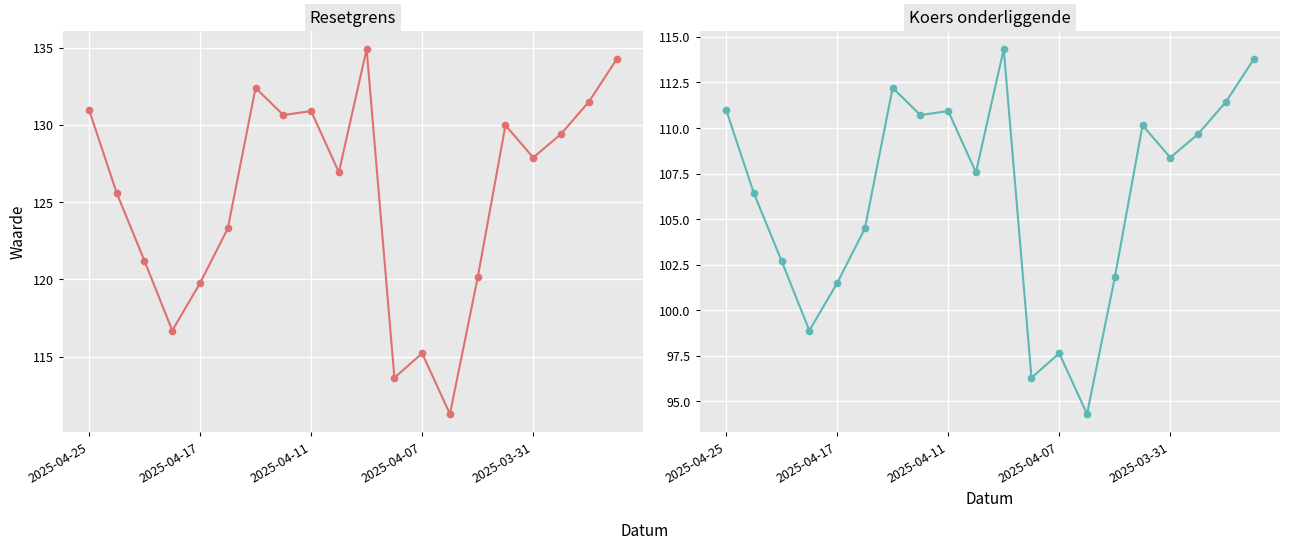

What is the value of the Koers onderliggende point at the 17th from the left?

108.4